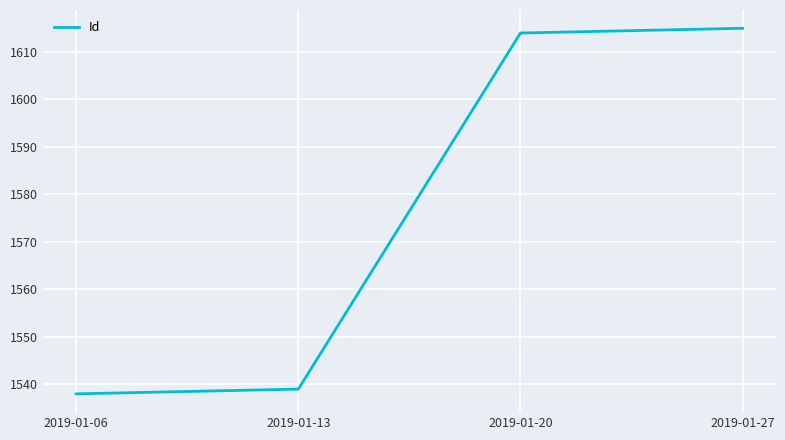

Reading left to right, transcribe all the data shown in this chart.

2019-01-06=1538	2019-01-13=1539	2019-01-20=1614	2019-01-27=1615